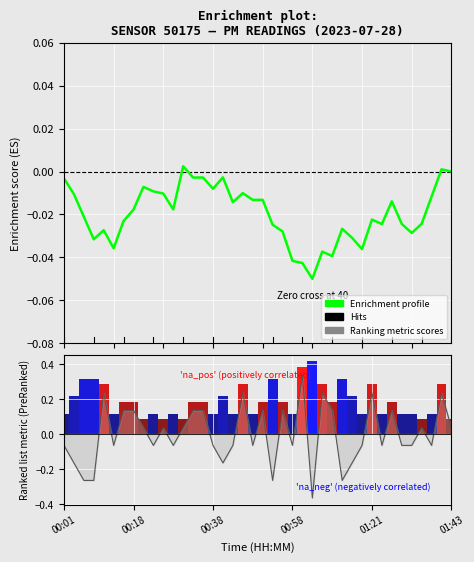

How many bars are there in total?

40